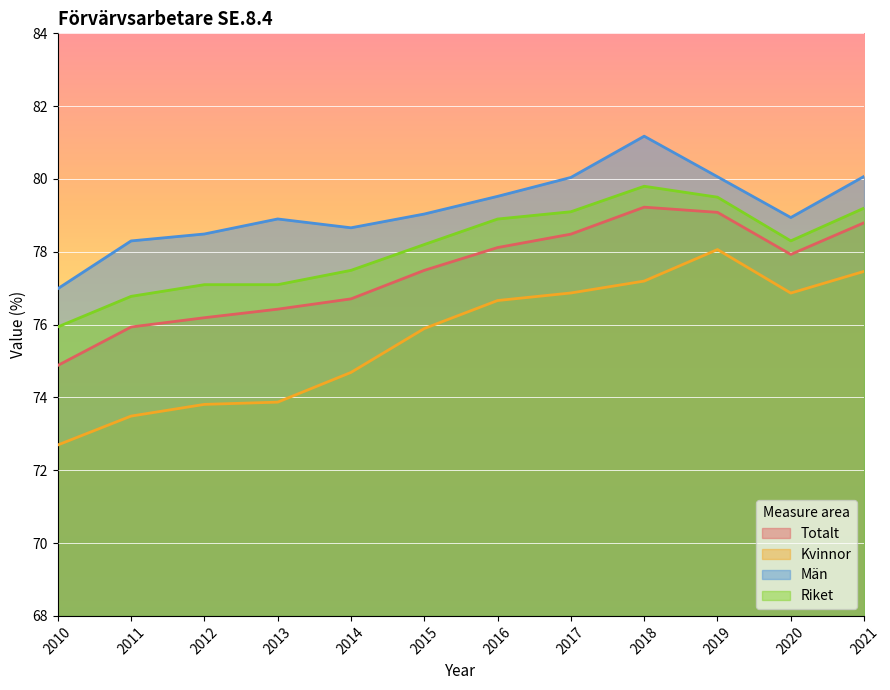

What are all the series names shown in the legend?

Totalt, Kvinnor, Män, Riket